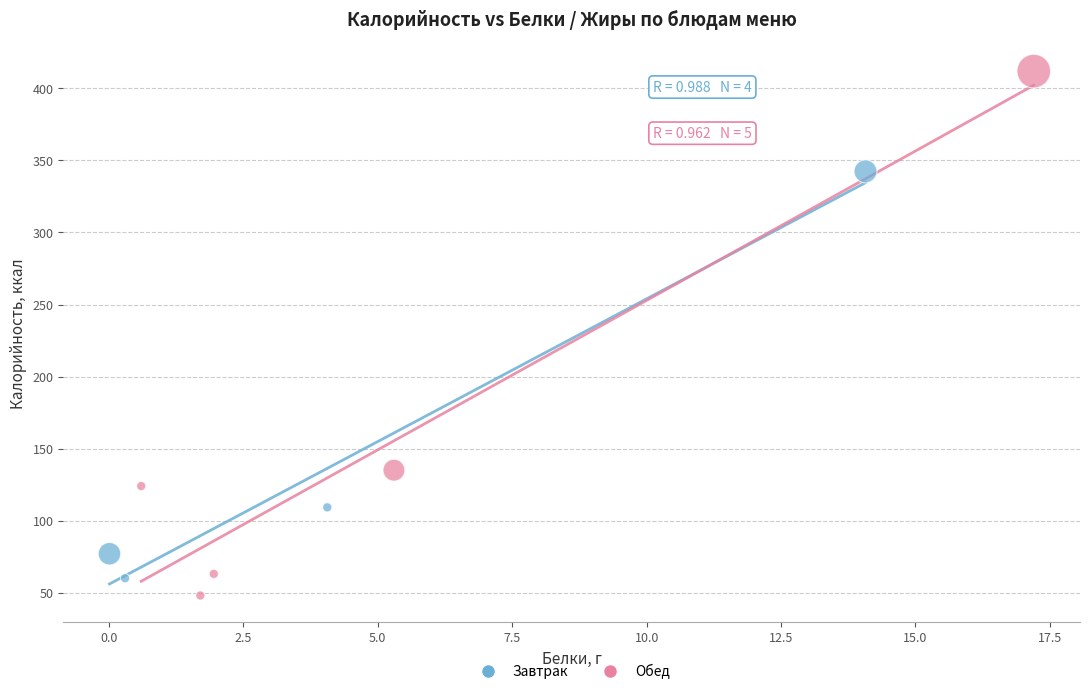

Which series reaches the maximum Y coordinate?

Обед